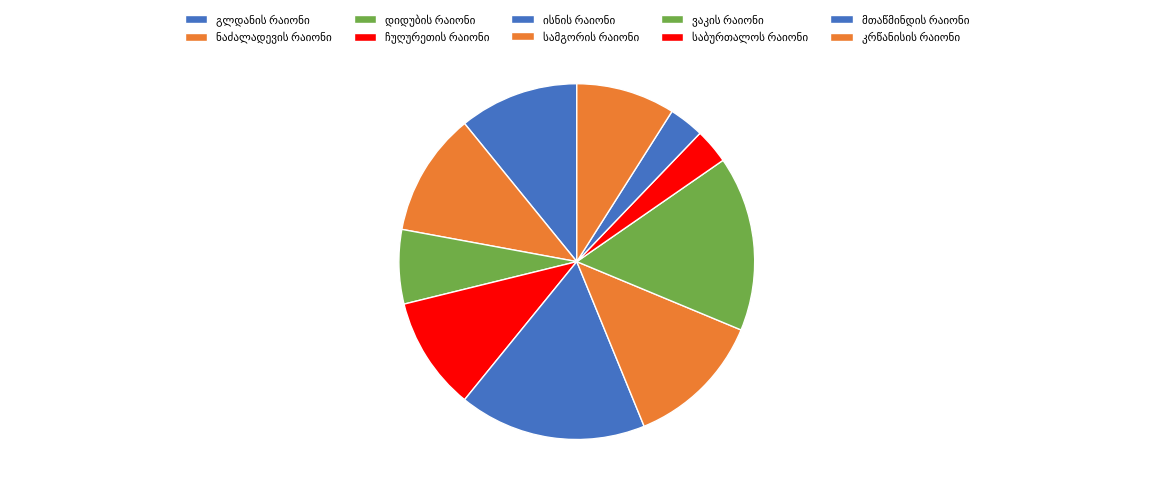

Count the number of slices in the pie.

10